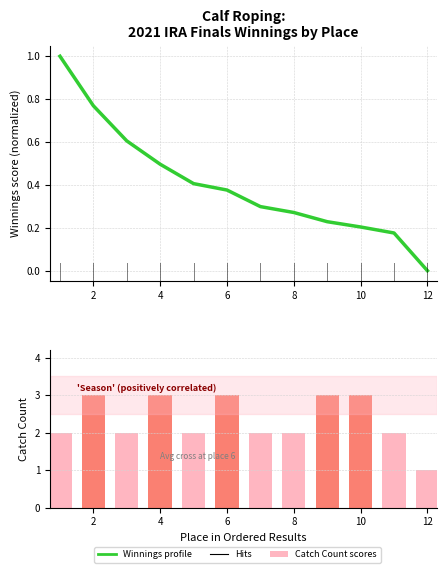

The Catch Count series shows 1.7 at 4. True or false?

False